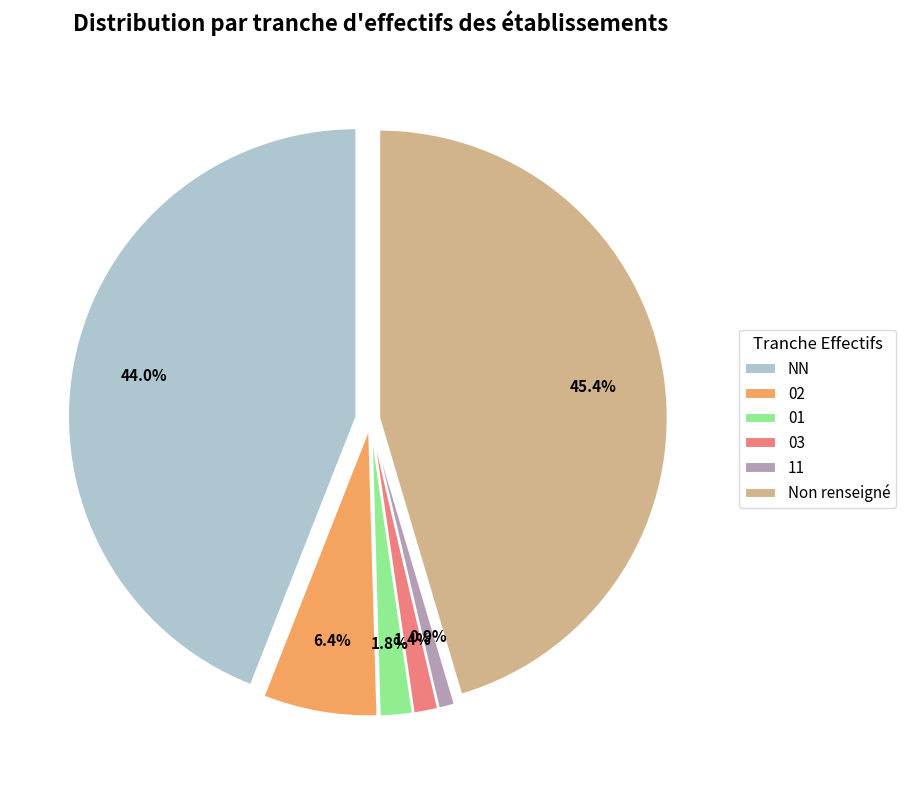

To the nearest percent, what is the combined percentage of 01 and ?

47%